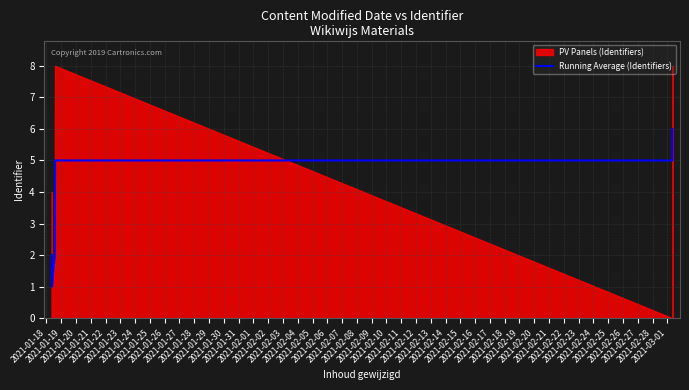

What is the highest value of the Running Average (Identifiers) series?

6